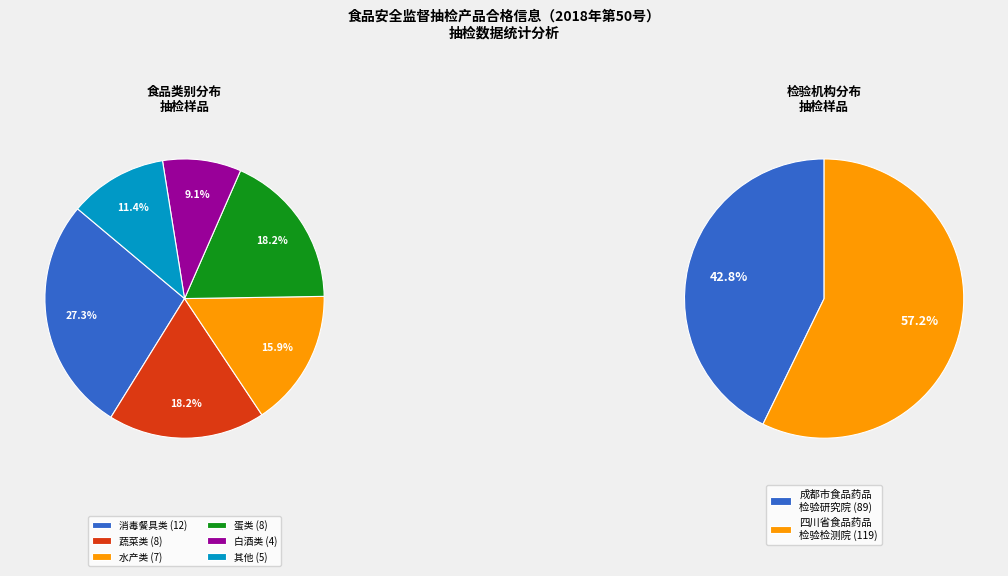

Count the number of slices in the pie.

6